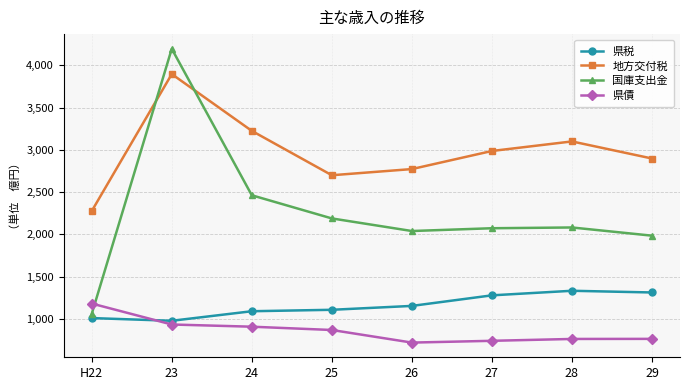

What is the label of the 2nd point from the left?

23